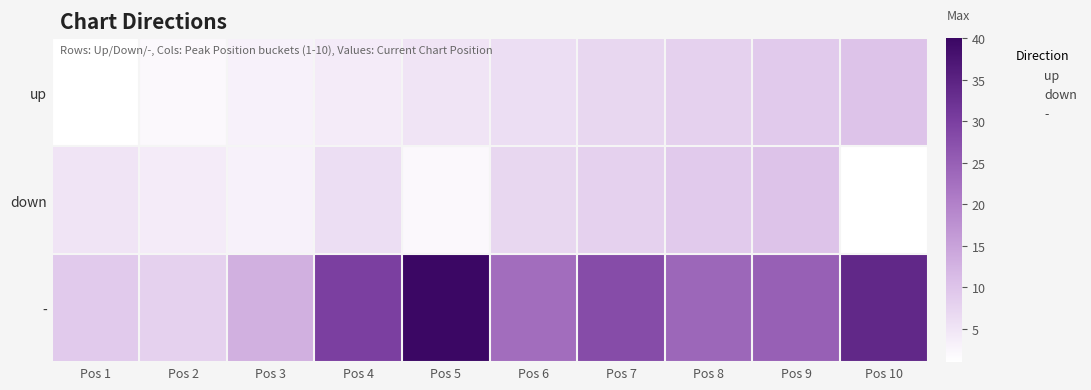

Which series has the largest total across all categories?

-